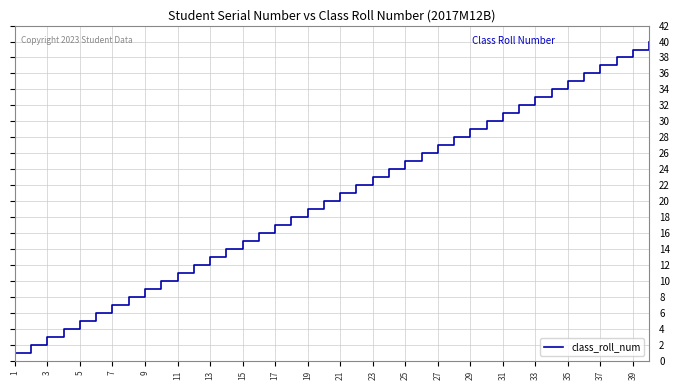

What is the difference between the maximum and minimum values?

39